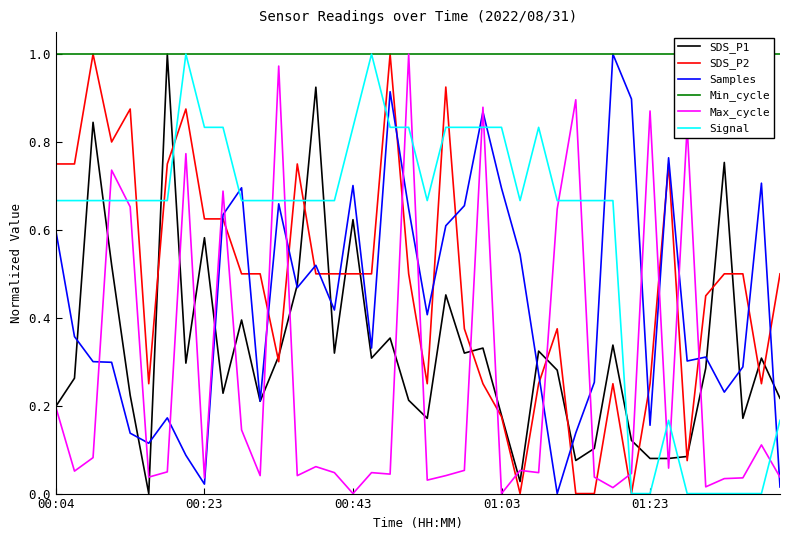

Where is the first local maximum for Samples?

6